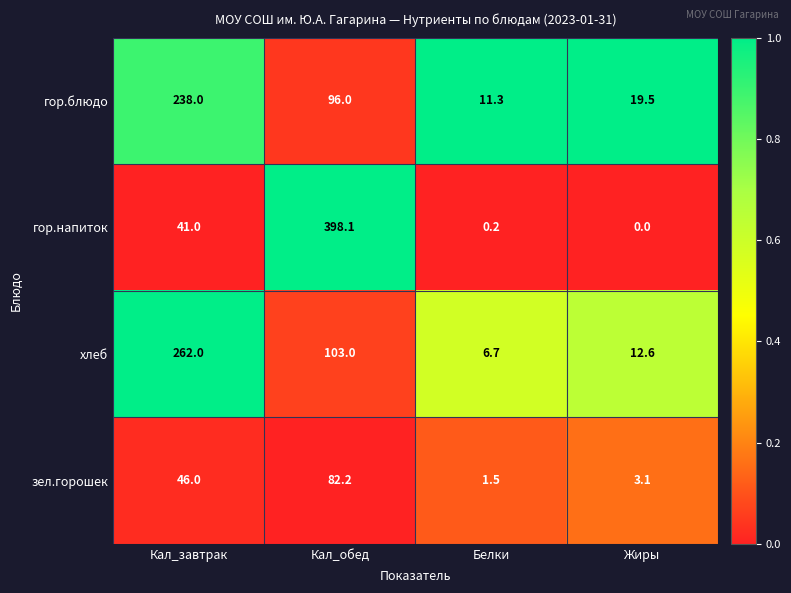

At which label is гор.блюдо closest to 124?

Кал_обед